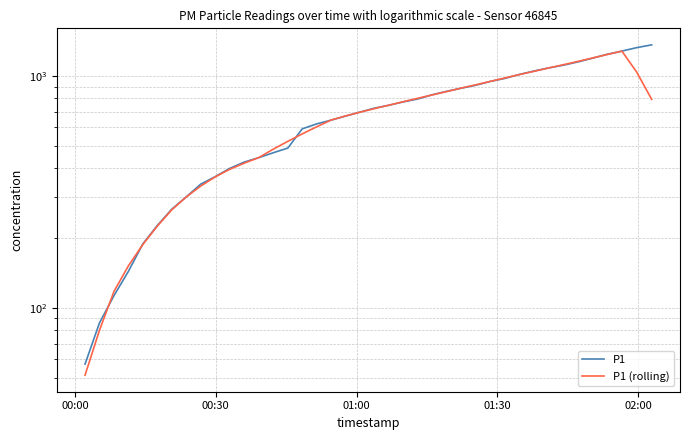

Is the value of P1 (rolling) at 32 greater than the value of P1 at 25?

Yes